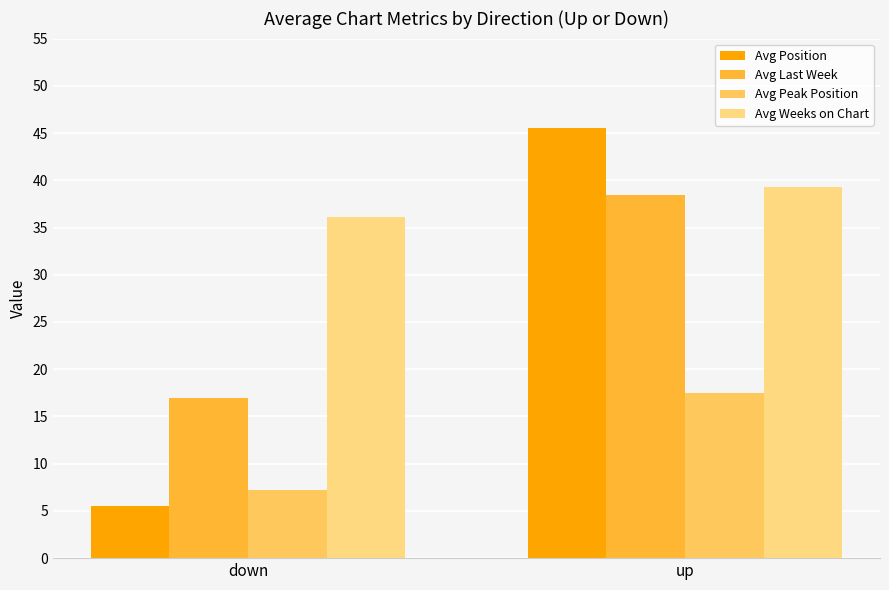

What is the maximum value for Avg Weeks on Chart?

39.3